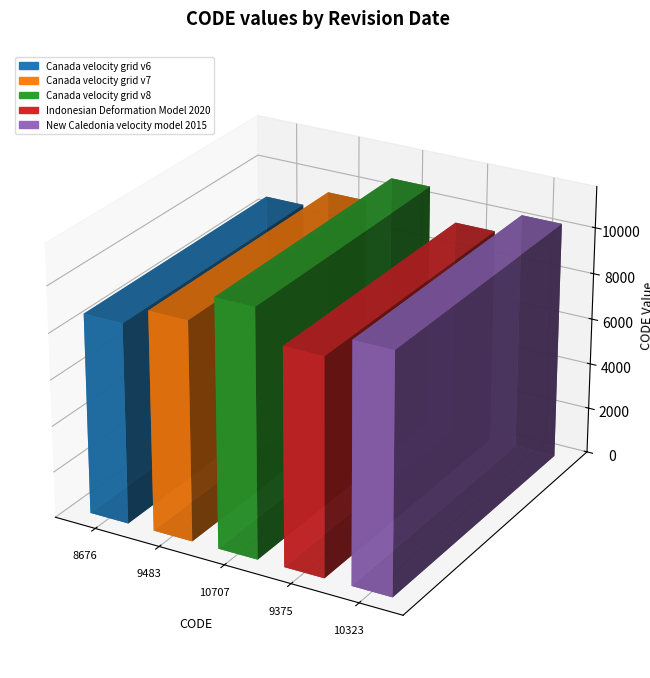

What is the value of the 5th bar from the left?

10323